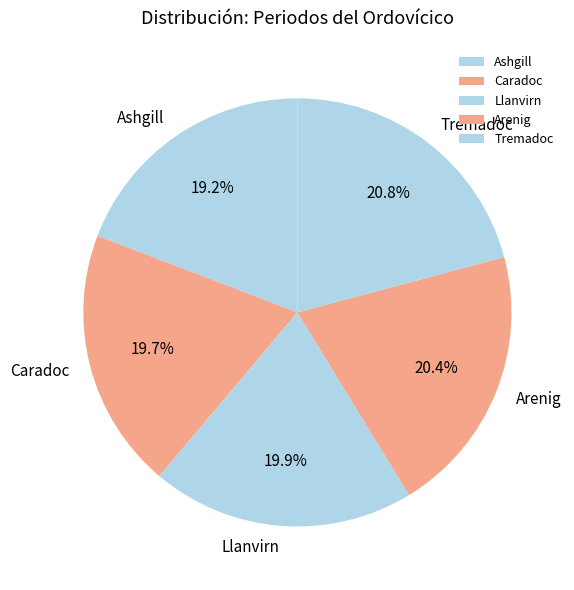

Between Tremadoc and Ashgill, which is larger?

Tremadoc